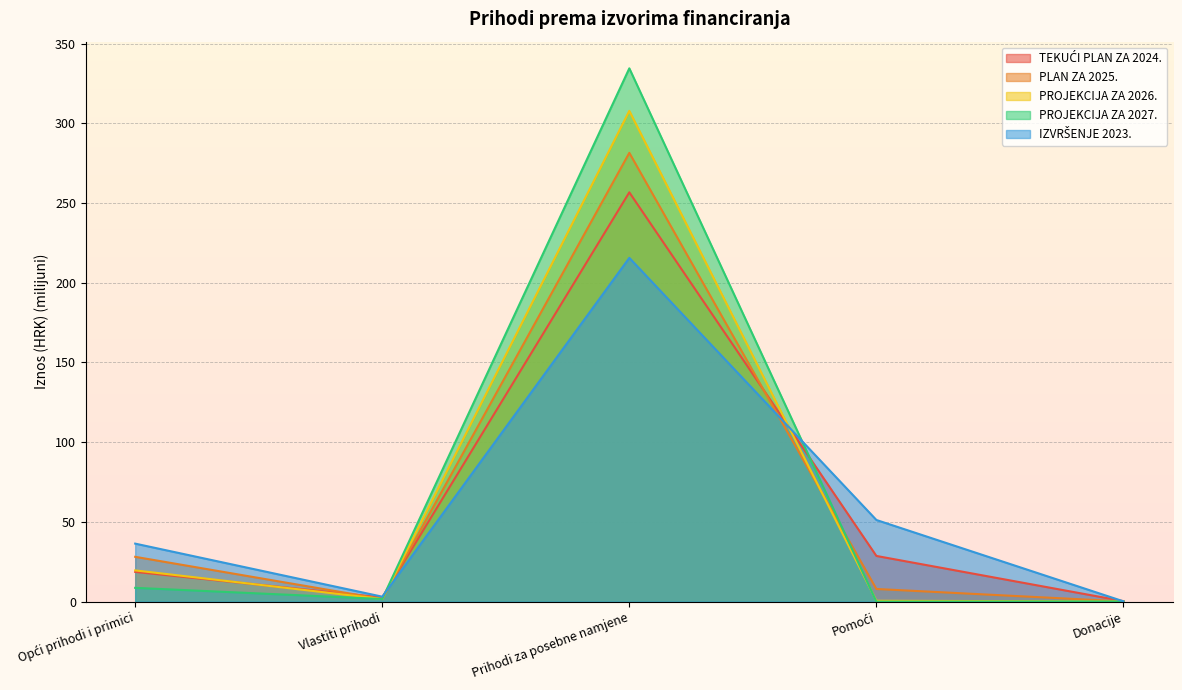

How many series are shown in this chart?

5